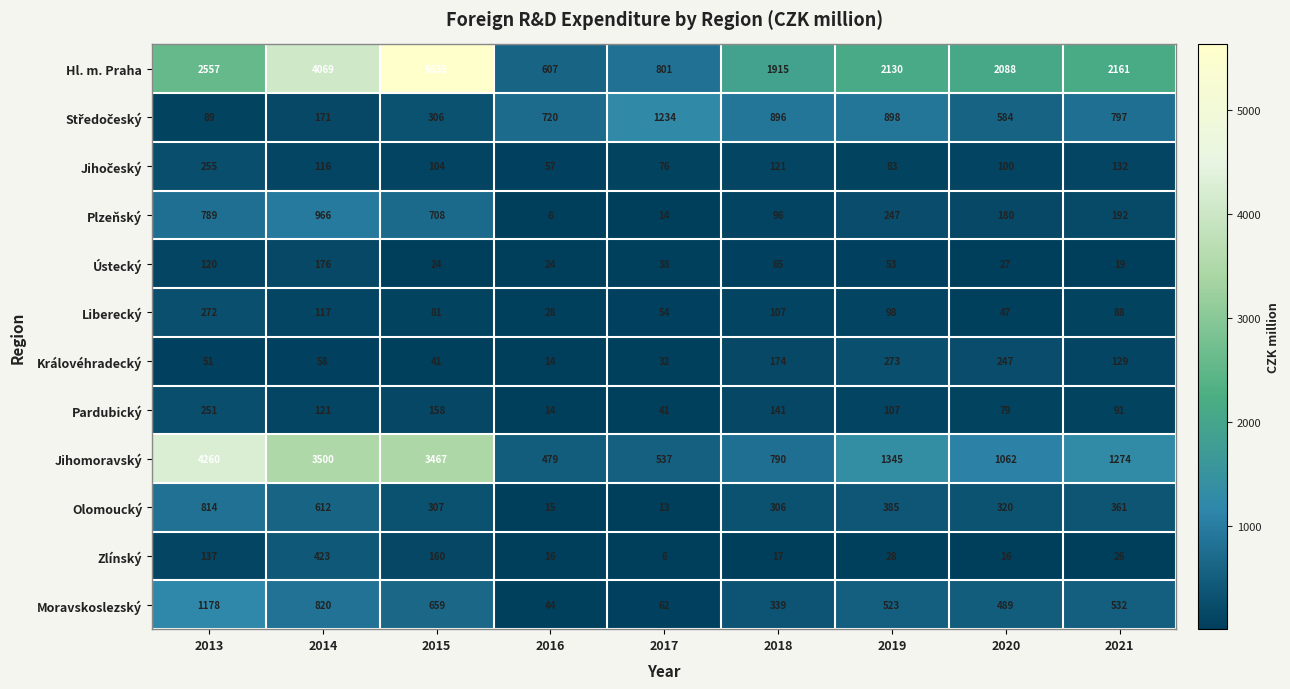

What value does the Moravskoslezský series have at 2019, to the nearest 100?

500